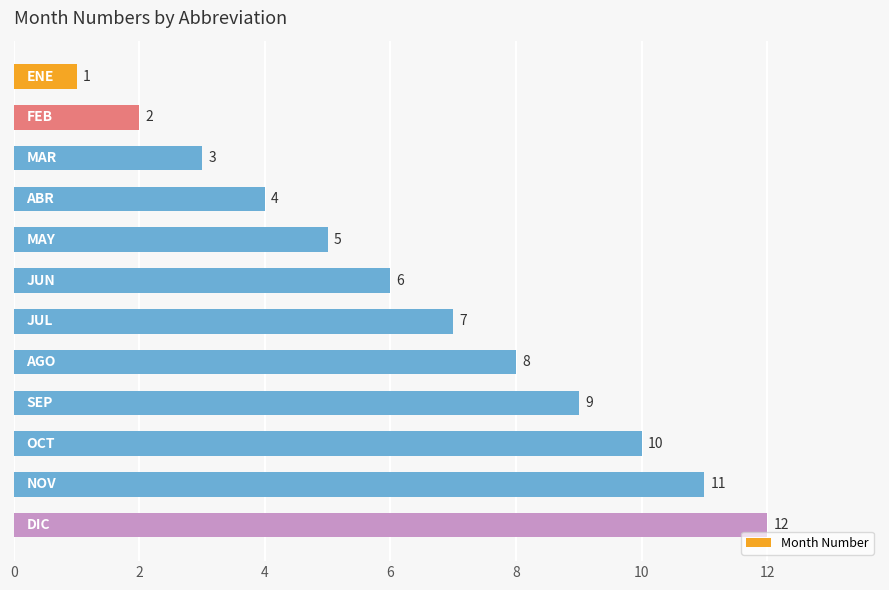

What is the maximum value shown in the chart?

12